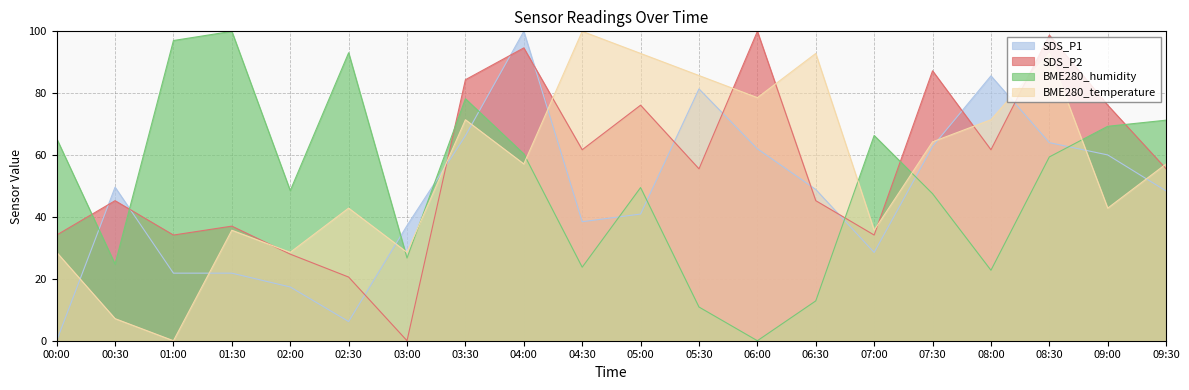

Reading left to right, extract all data points from this chart.

SDS_P1: 00:00=0.0	00:30=49.6	01:00=21.8	01:30=21.8	02:00=17.4	02:30=6.2	03:00=37.2	03:30=66.3	04:00=100.0	04:30=38.5	05:00=40.9	05:30=81.4	06:00=62.0	06:30=48.9	07:00=28.5	07:30=62.8	08:00=85.6	08:30=64.0	09:00=60.0	09:30=48.4
SDS_P2: 00:00=34.2	00:30=45.3	01:00=34.2	01:30=37.0	02:00=28.0	02:30=20.6	03:00=0.0	03:30=84.4	04:00=94.7	04:30=61.7	05:00=76.1	05:30=55.6	06:00=100.0	06:30=45.3	07:00=34.2	07:30=87.2	08:00=61.7	08:30=98.8	09:00=76.1	09:30=55.6
BME280_humidity: 00:00=65.3	00:30=24.8	01:00=97.0	01:30=100.0	02:00=48.5	02:30=93.1	03:00=26.7	03:30=78.2	04:00=60.4	04:30=23.8	05:00=49.5	05:30=10.9	06:00=0.0	06:30=12.9	07:00=66.3	07:30=47.5	08:00=22.8	08:30=59.4	09:00=69.3	09:30=71.3
BME280_temperature: 00:00=28.6	00:30=7.1	01:00=0.0	01:30=35.7	02:00=28.6	02:30=42.9	03:00=28.6	03:30=71.4	04:00=57.1	04:30=100.0	05:00=92.9	05:30=85.7	06:00=78.6	06:30=92.9	07:00=35.7	07:30=64.3	08:00=71.4	08:30=92.9	09:00=42.9	09:30=57.1